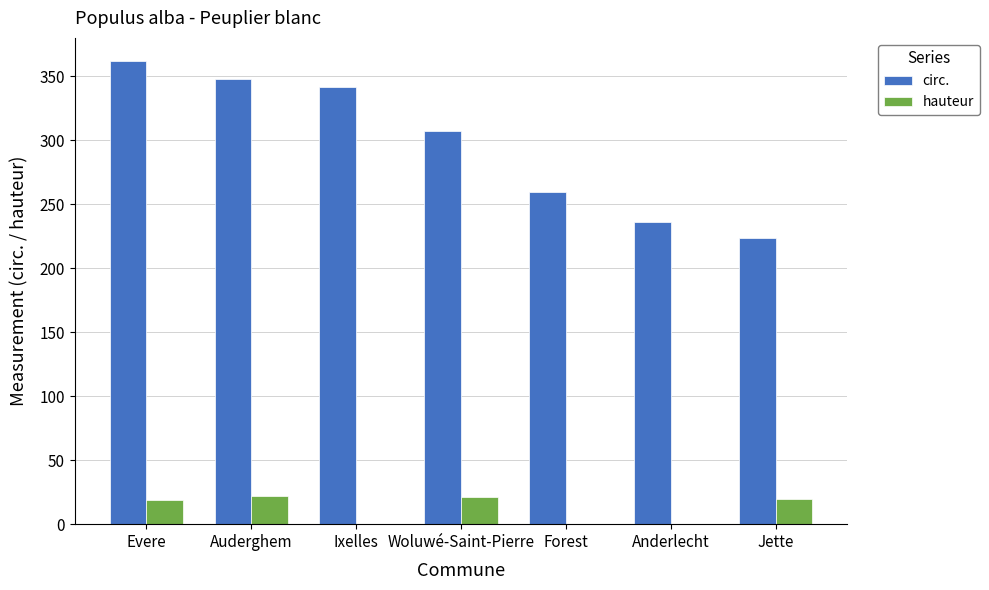

Where does the circ. series first go above 307?

Evere